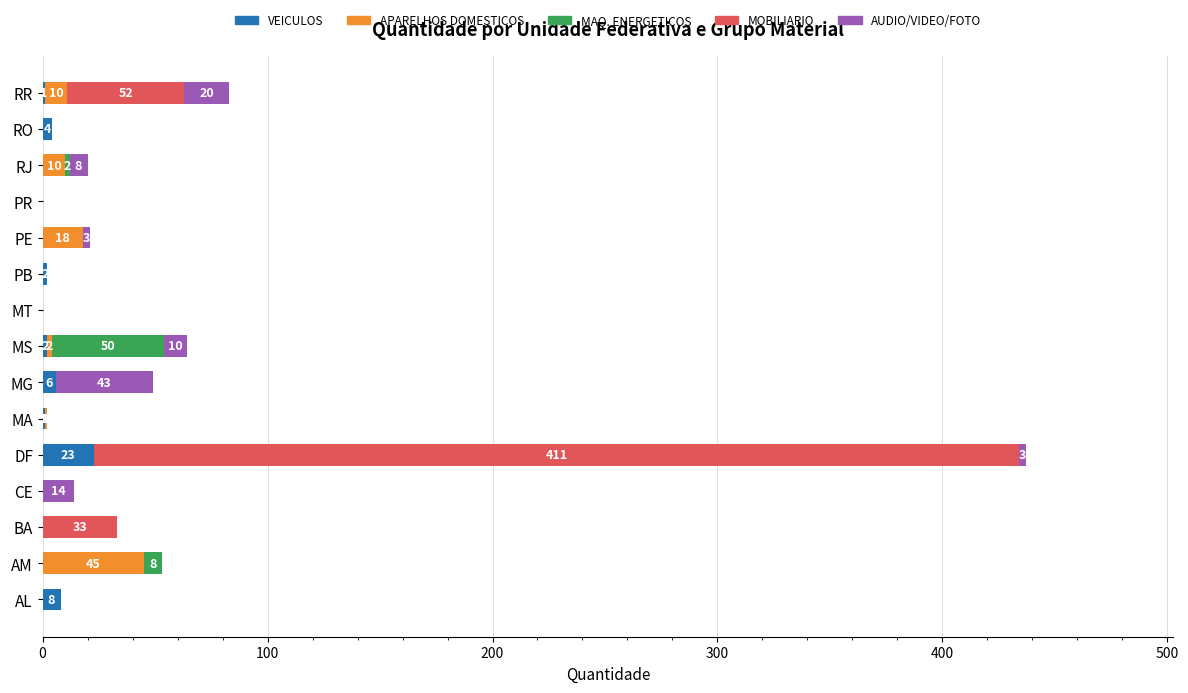

At which category is the sum across all series the highest?

DF